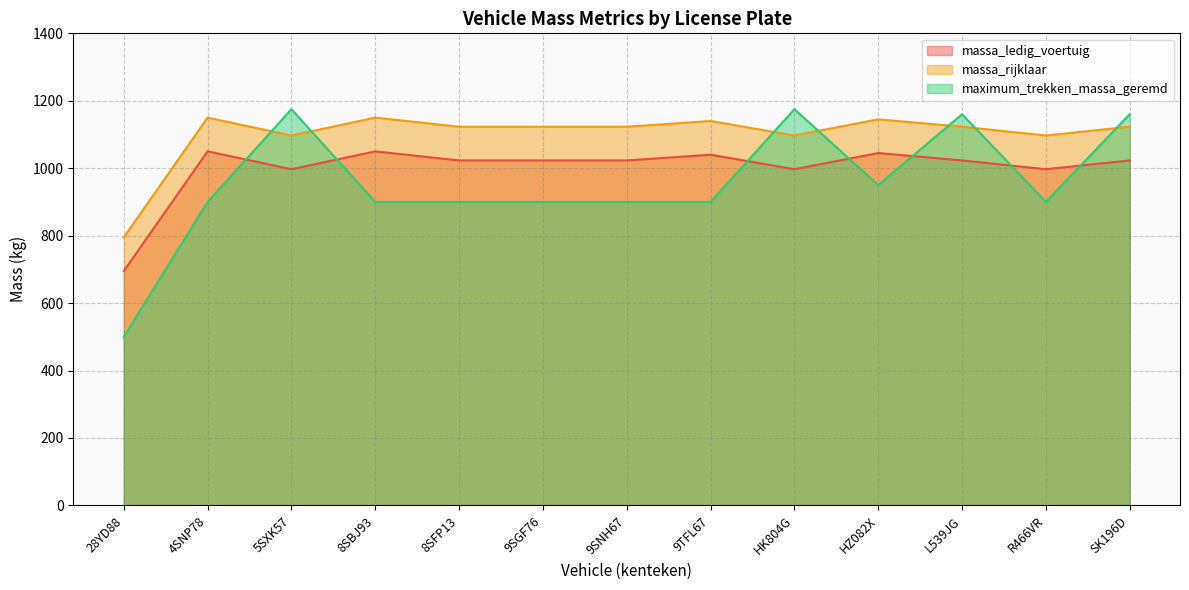

Which label corresponds to the largest value in the chart?

5SXK57